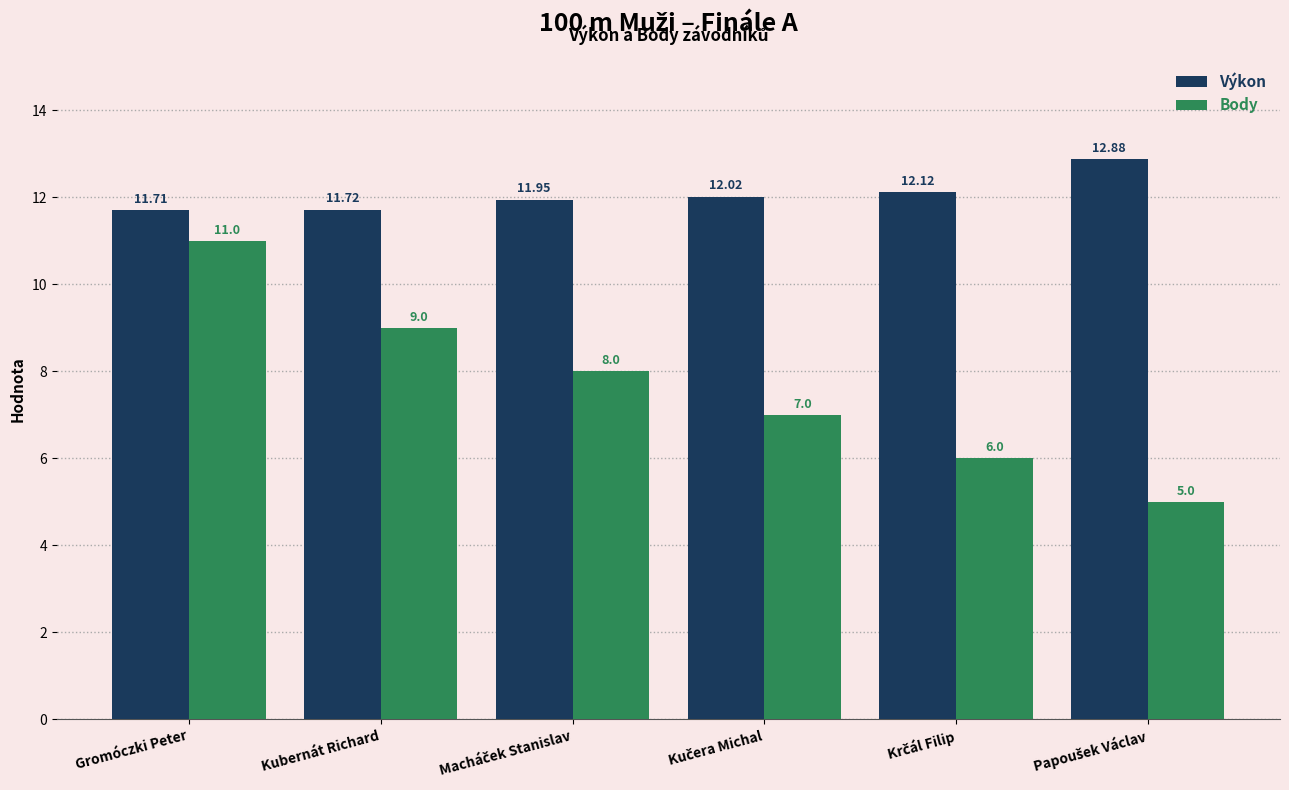

How many data points in Body are less than 8?

3